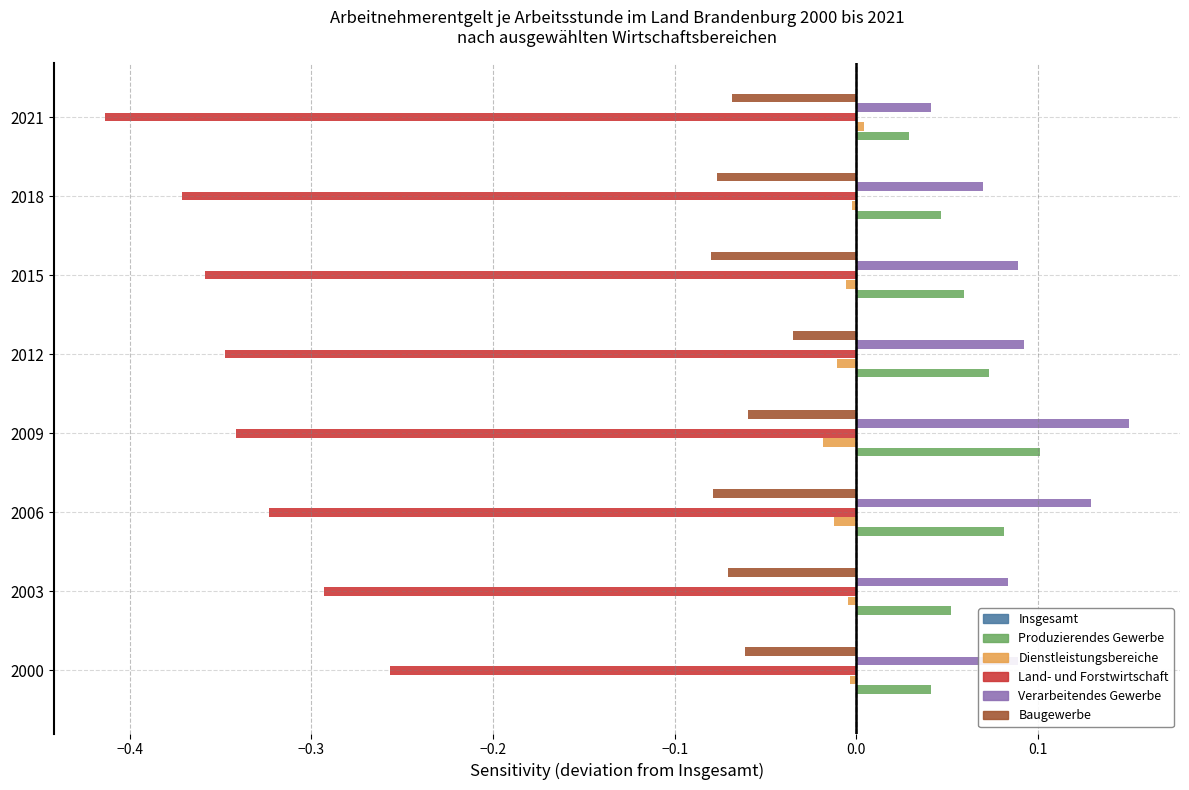

Which series has the widest spread of values?

Land- und Forstwirtschaft